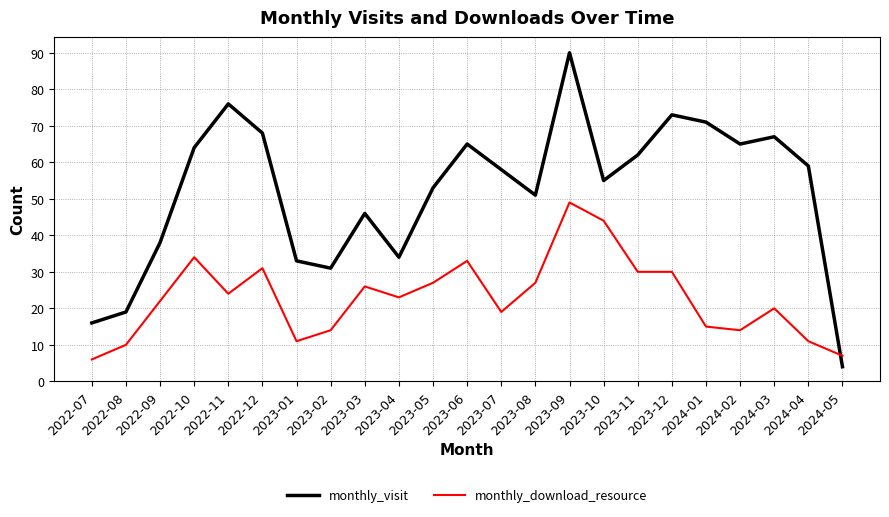

True or false: monthly_visit and monthly_download_resource intersect in this chart.

True